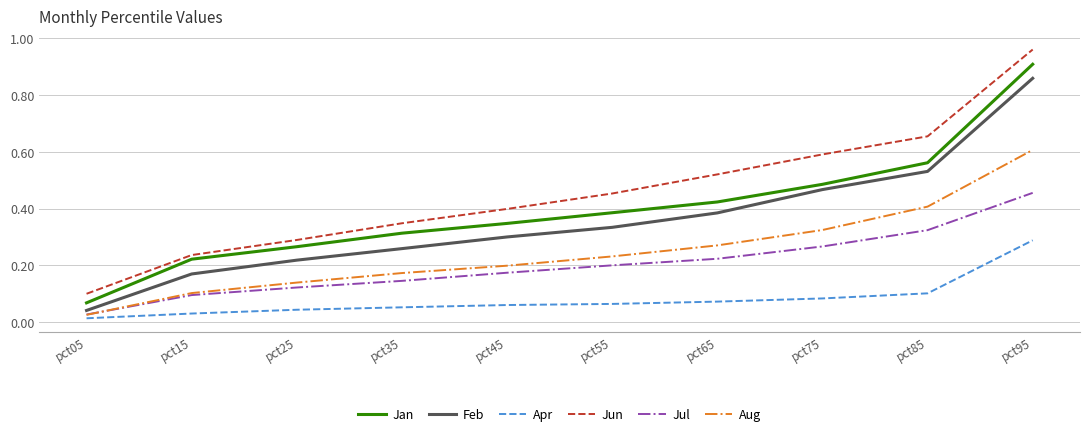

Rank the series by their maximum value, from highest to lowest.

Jun, Jan, Feb, Aug, Jul, Apr